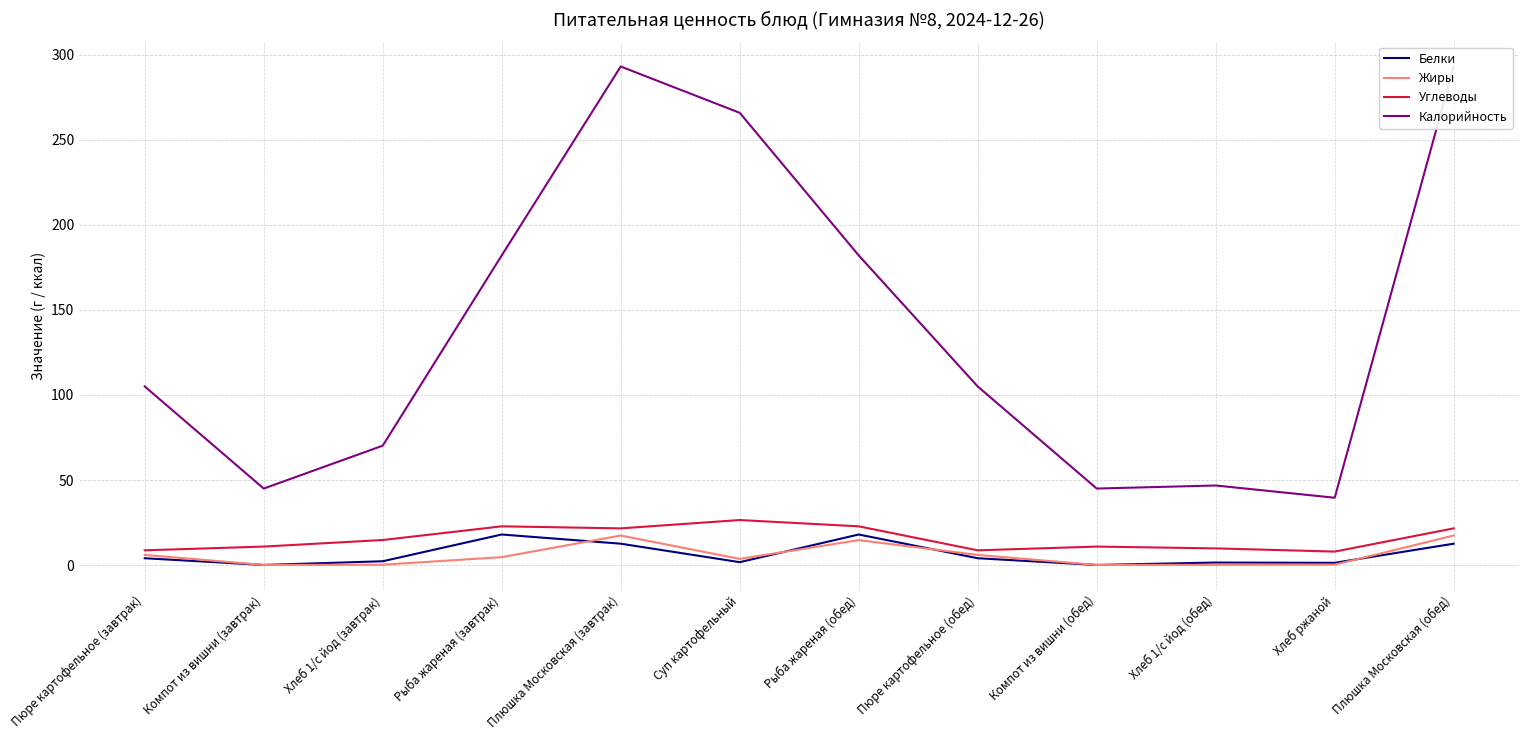

At which label is Жиры closest to 8?

Пюре картофельное (завтрак)